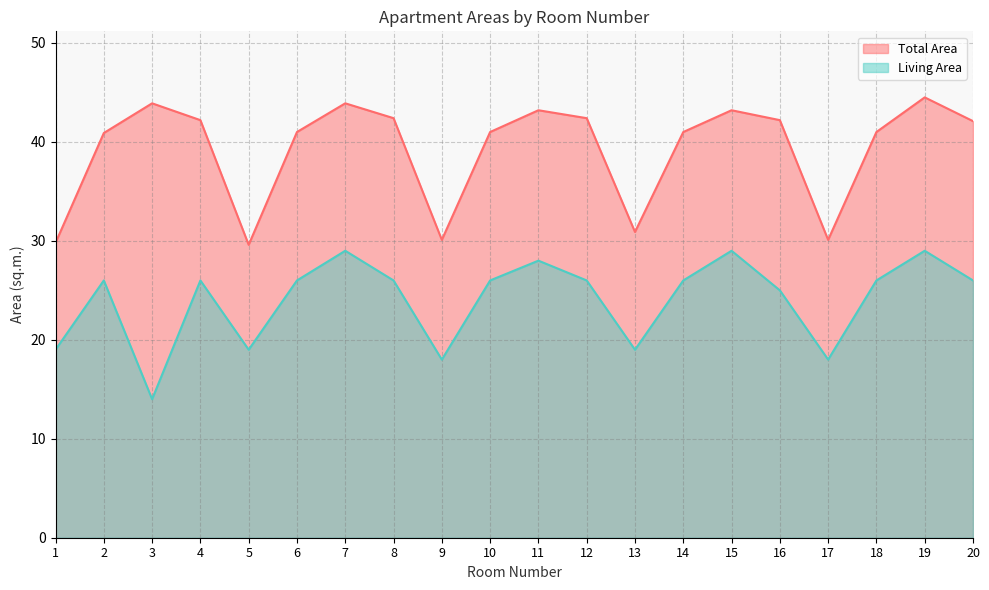

What is the approximate value of Total Area at 6?

41.0